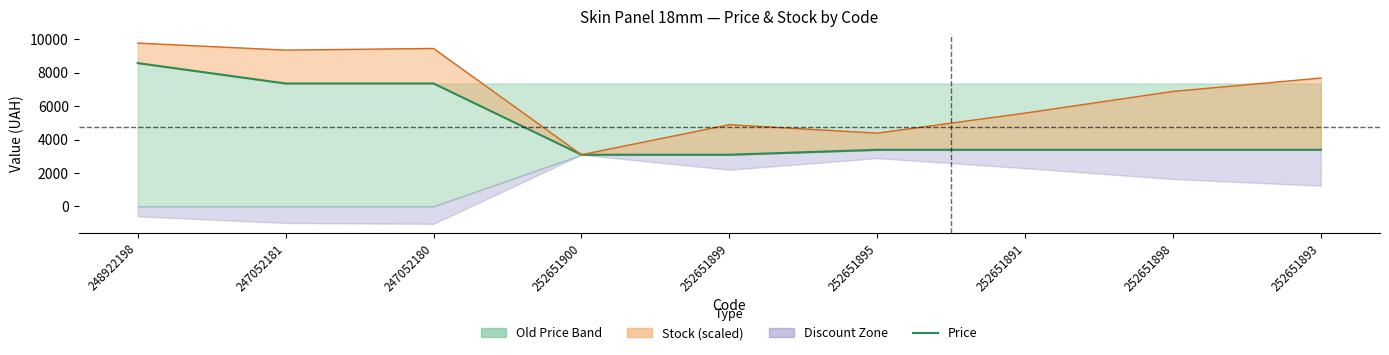

True or false: Price + Stock and Price cross at least once.

False